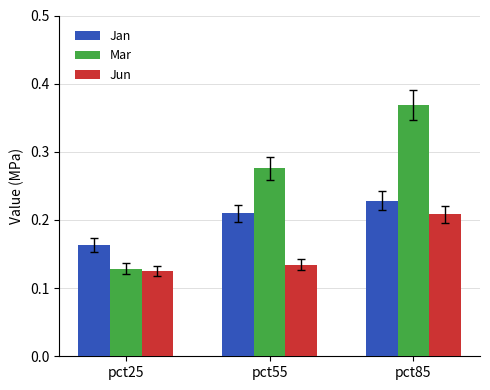

True or false: Mar has a value of 0.4 at pct55.

False